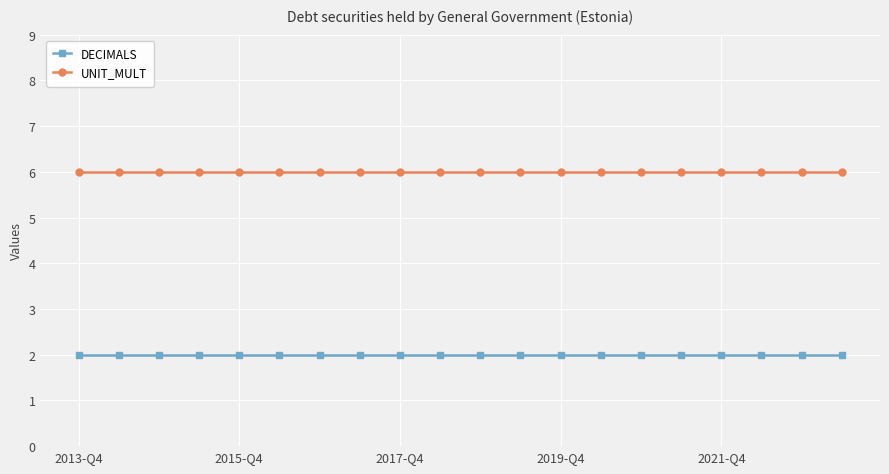

What is the highest value of the UNIT_MULT series?

6